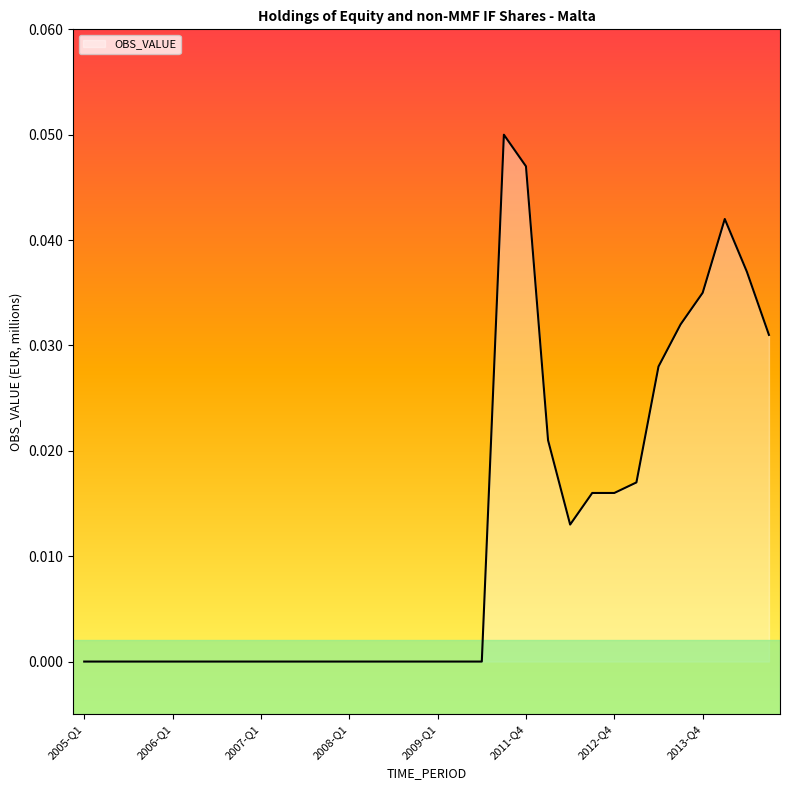

What is the greatest value displayed?

0.1